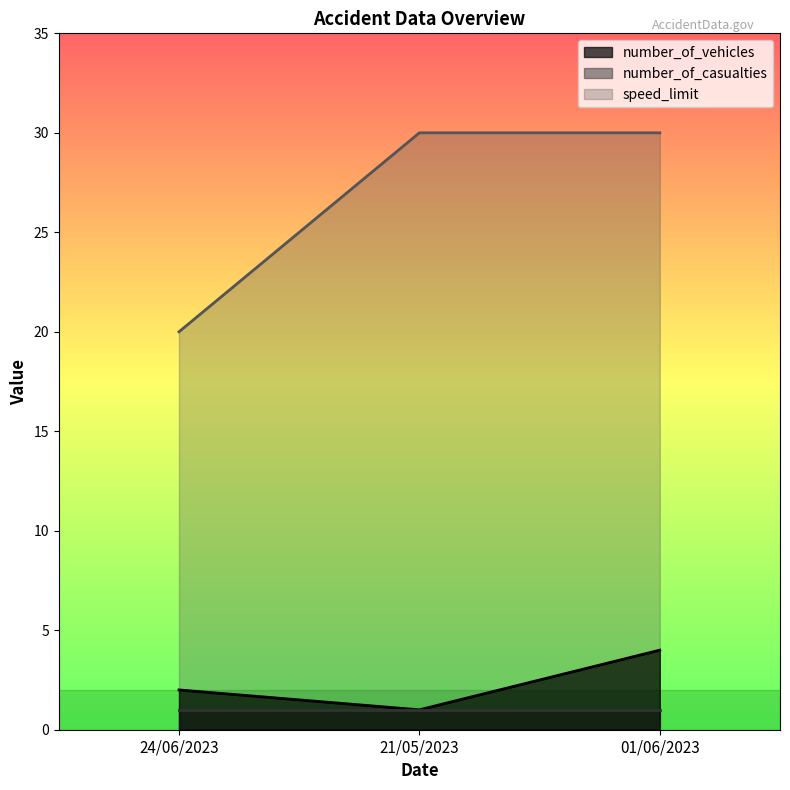

Is it true that speed_limit equals 30 at 21/05/2023?

True